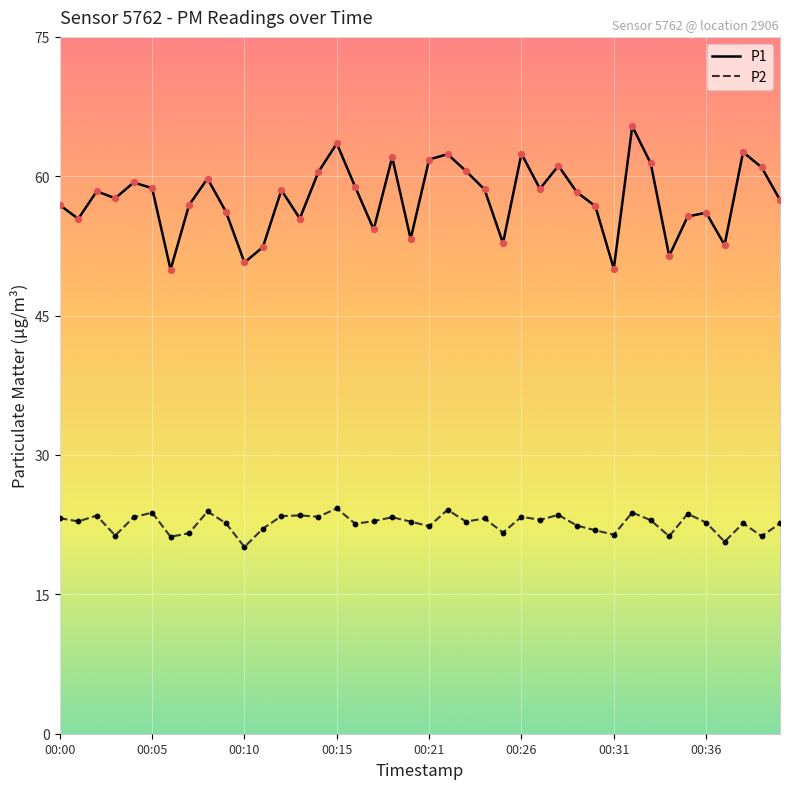

Which series has the largest range (max minus min)?

P1